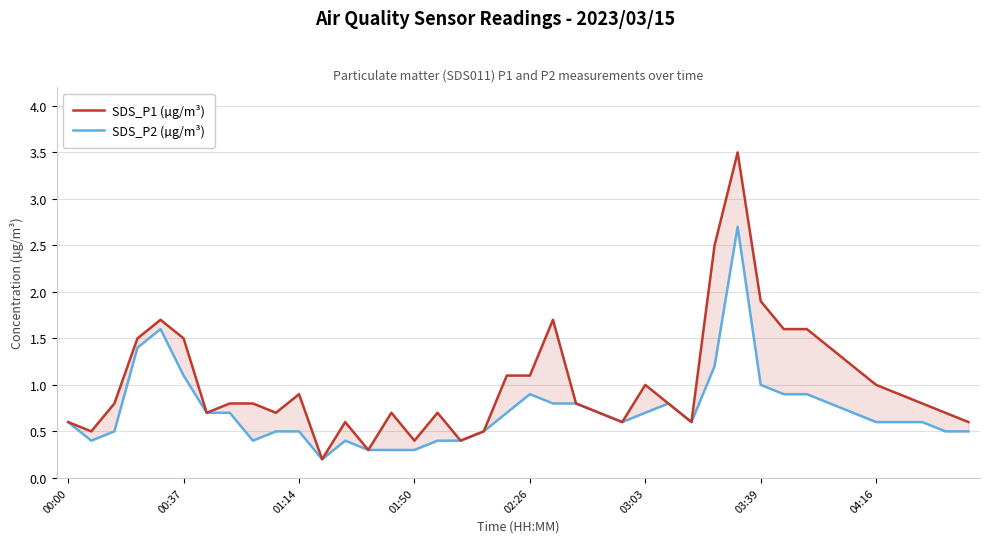

At 04:16, list the series in order from smallest to largest.

SDS_P2 (µg/m³), SDS_P1 (µg/m³)